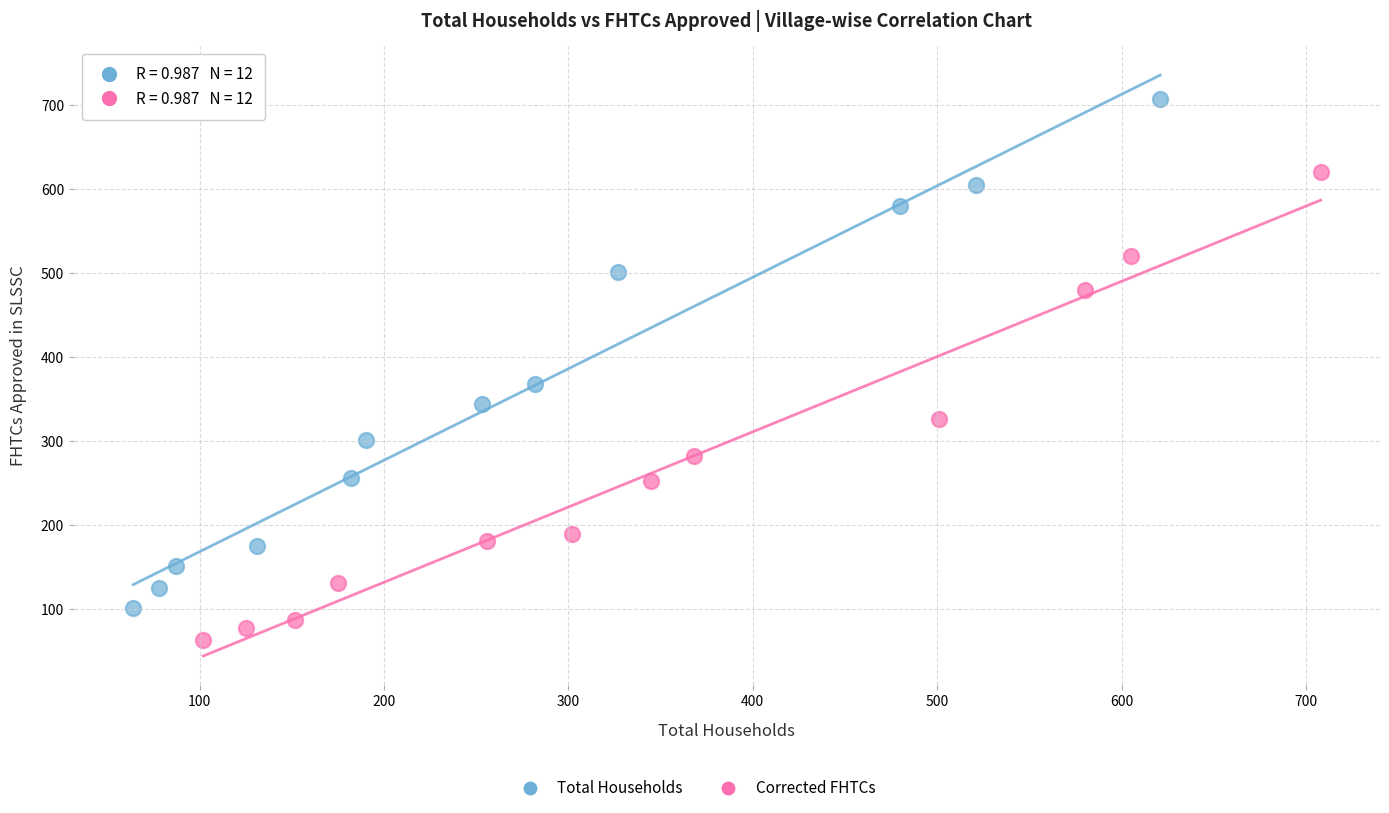

Which series has the widest spread of Y values?

Total Households